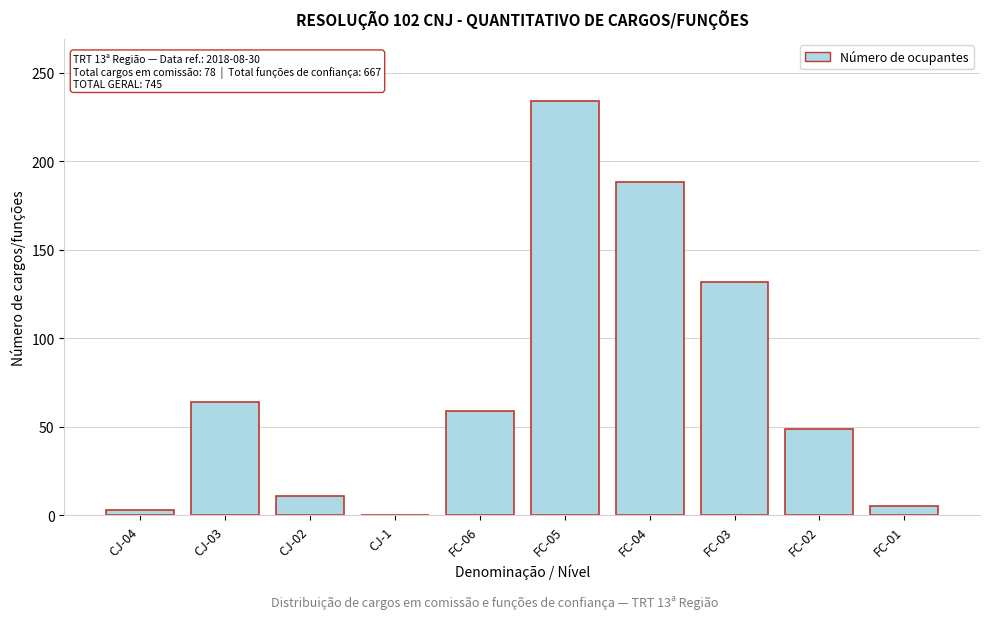

Reading right to left, transcribe all the data shown in this chart.

FC-01=5	FC-02=49	FC-03=132	FC-04=188	FC-05=234	FC-06=59	CJ-1=0	CJ-02=11	CJ-03=64	CJ-04=3